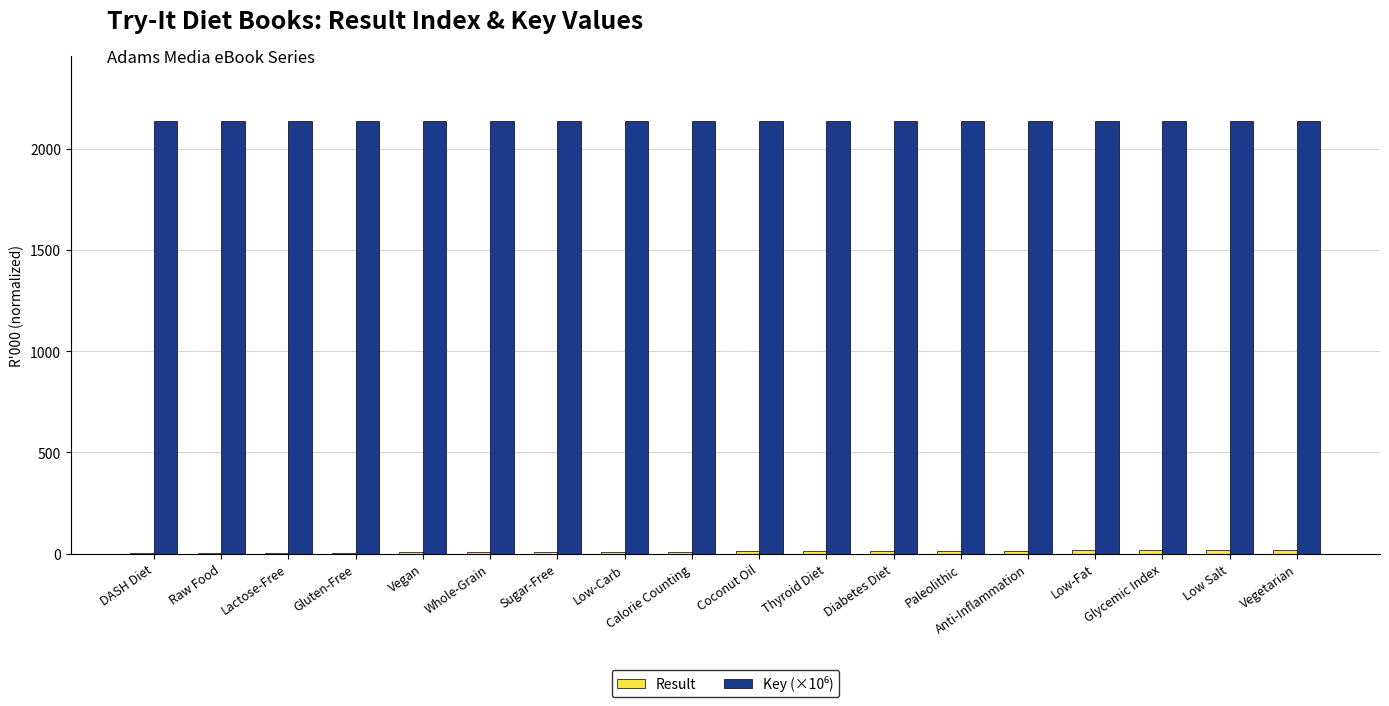

What is the greatest value displayed?

2137.7